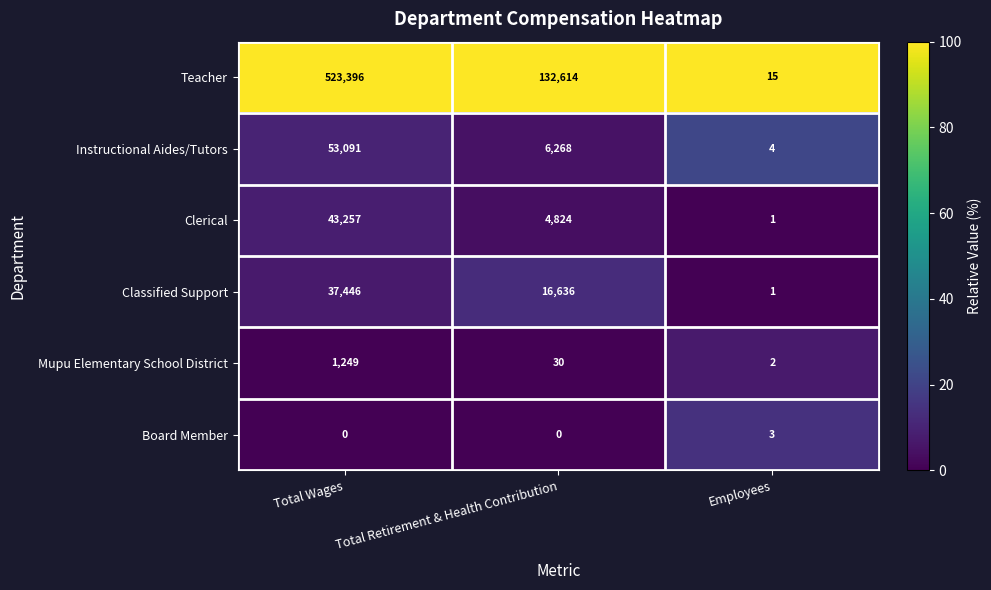

Which series changed the most between Total Wages and Employees?

Teacher